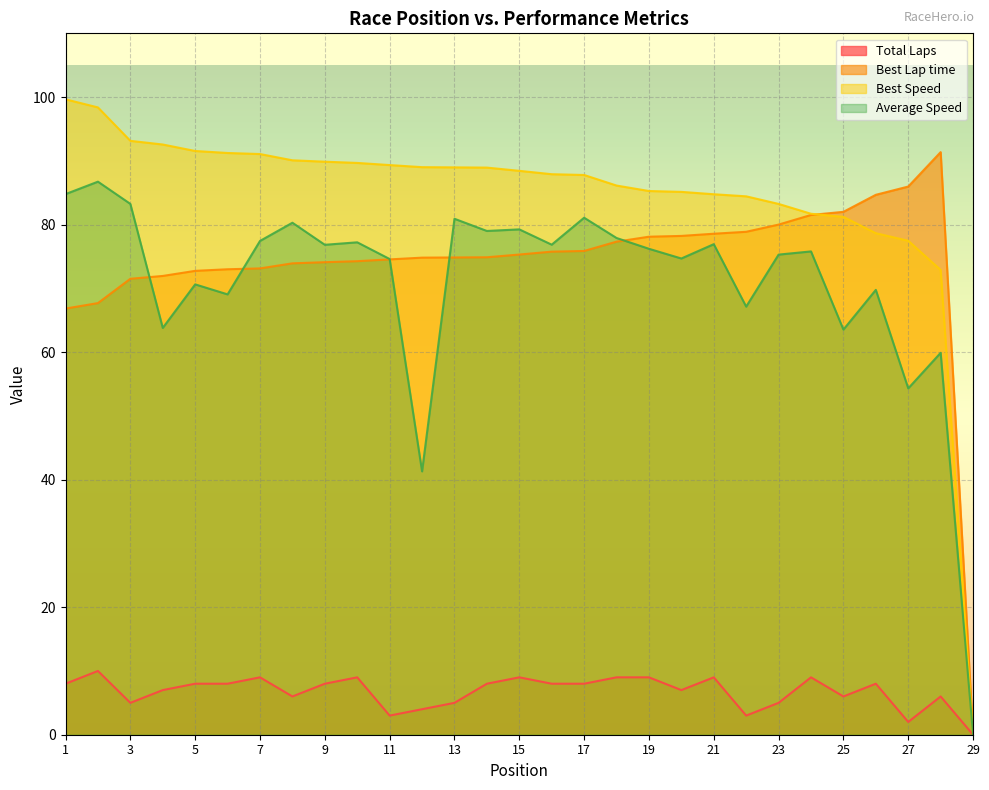

What is the greatest value displayed?

99.7